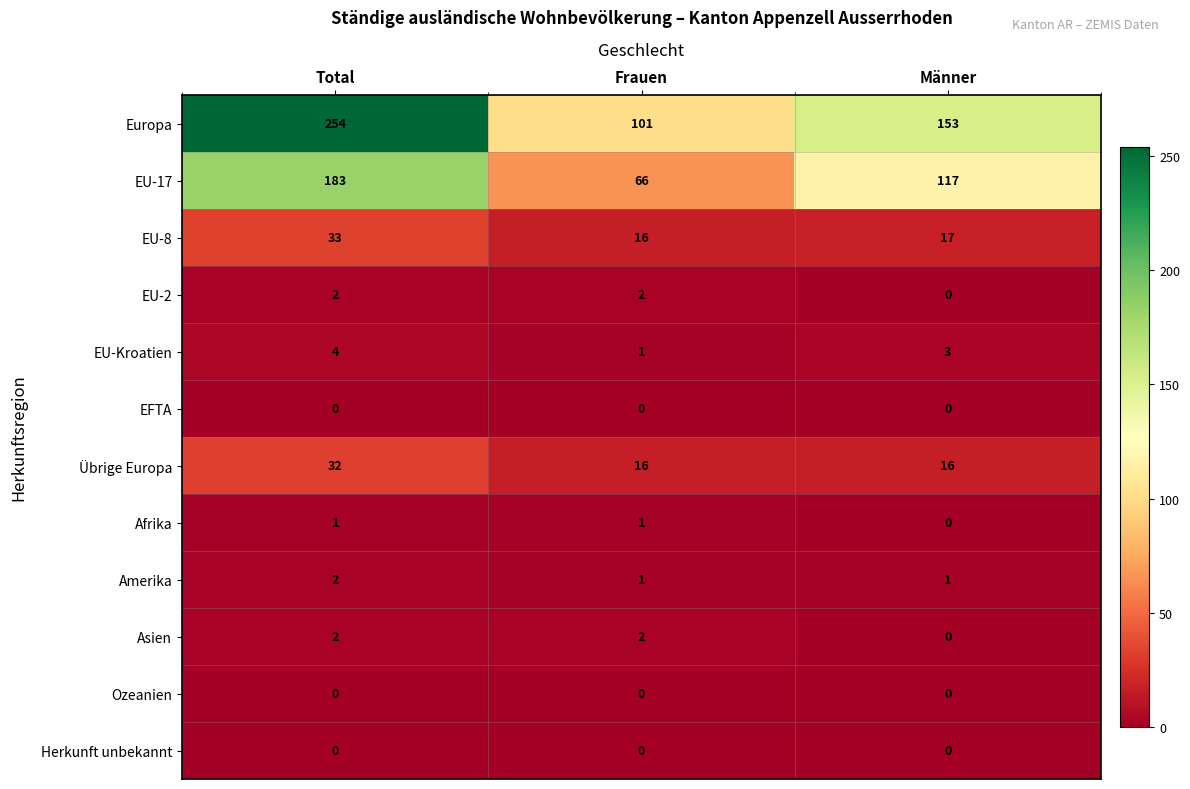

Rank the categories by EU-Kroatien value from highest to lowest.

Total, Männer, Frauen